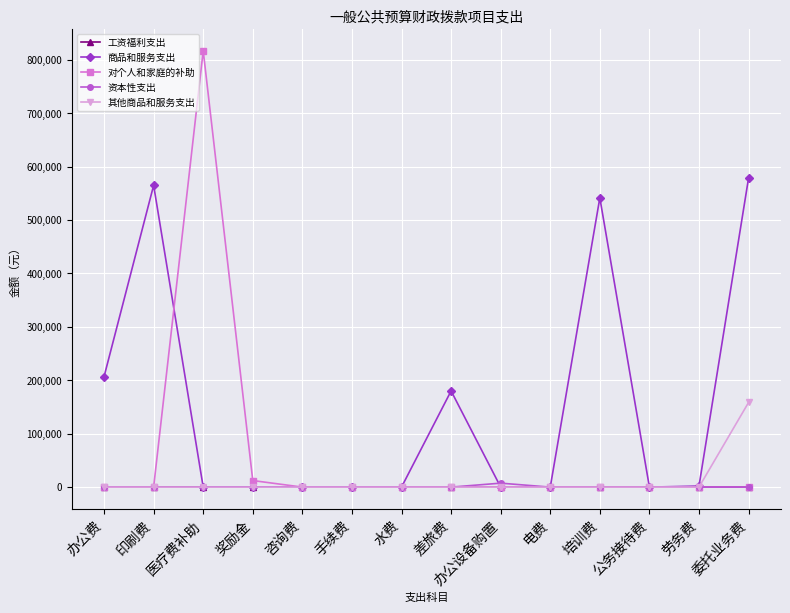

What is the average value of the 资本性支出 series?

528.6